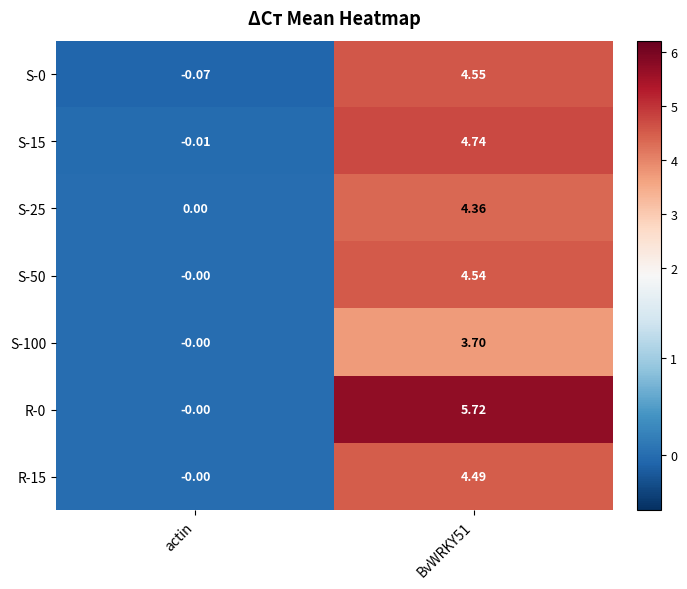

Which label corresponds to the smallest value in the chart?

actin